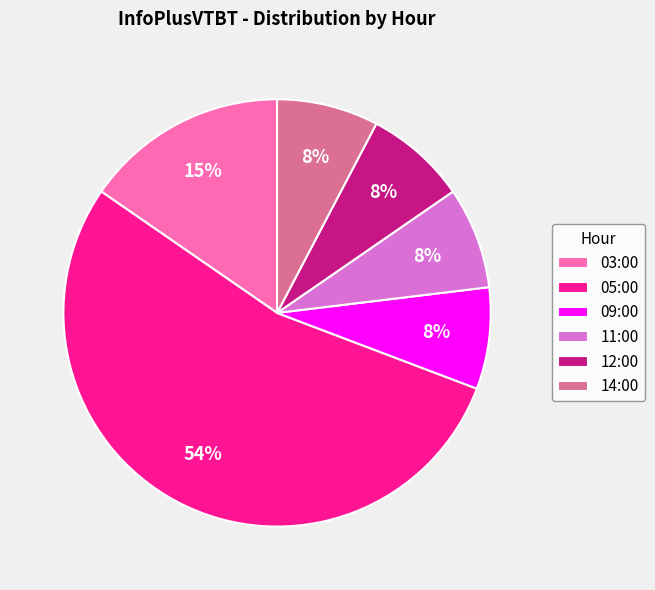

True or false: 11:00 accounts for 19% of the total.

False